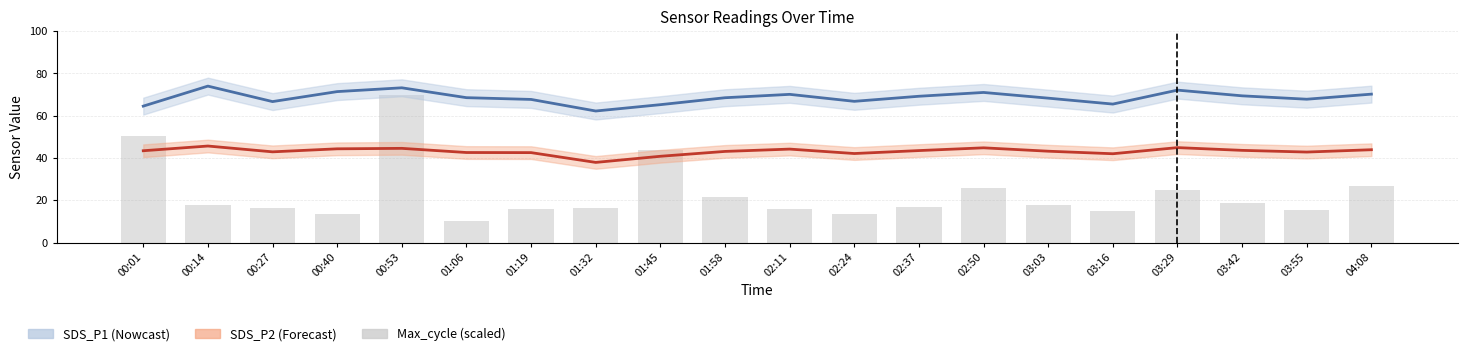

Which series has the largest total across all categories?

SDS_P1